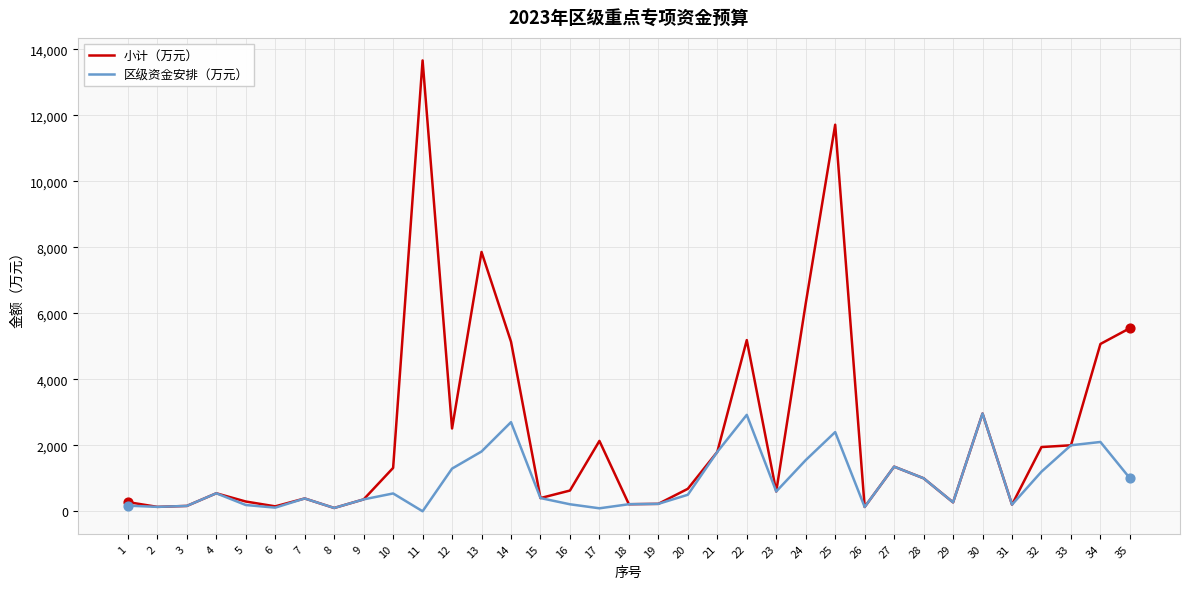

Which series has the largest total across all categories?

小计（万元）